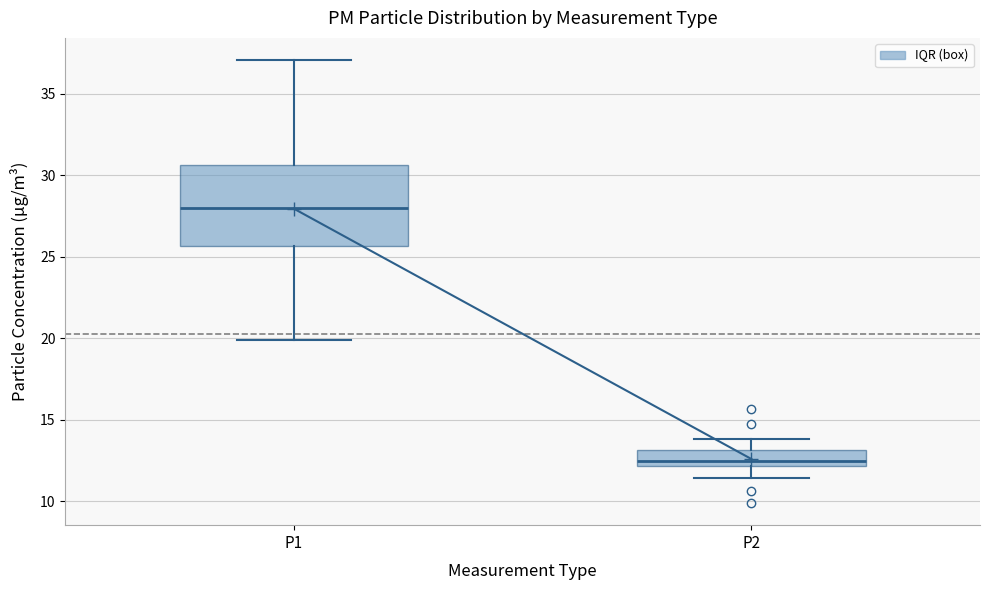

Where is the lower edge of the box for P1 on the y-axis? The values are not printed on the chart, so give them approximately, as read against the axis.

25.5